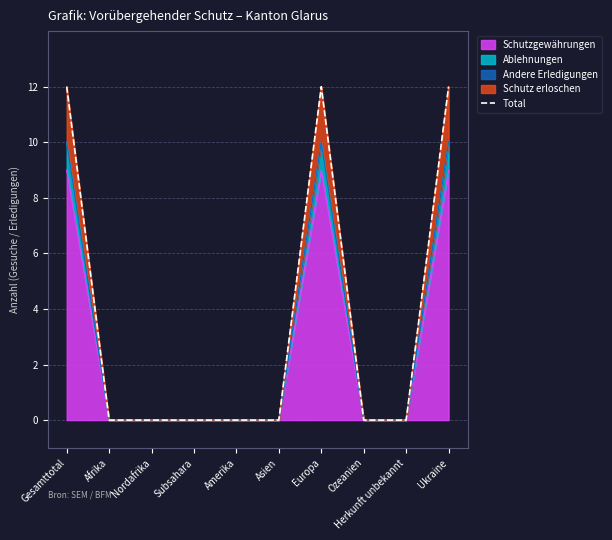

What is the difference between the maximum and minimum values?

12